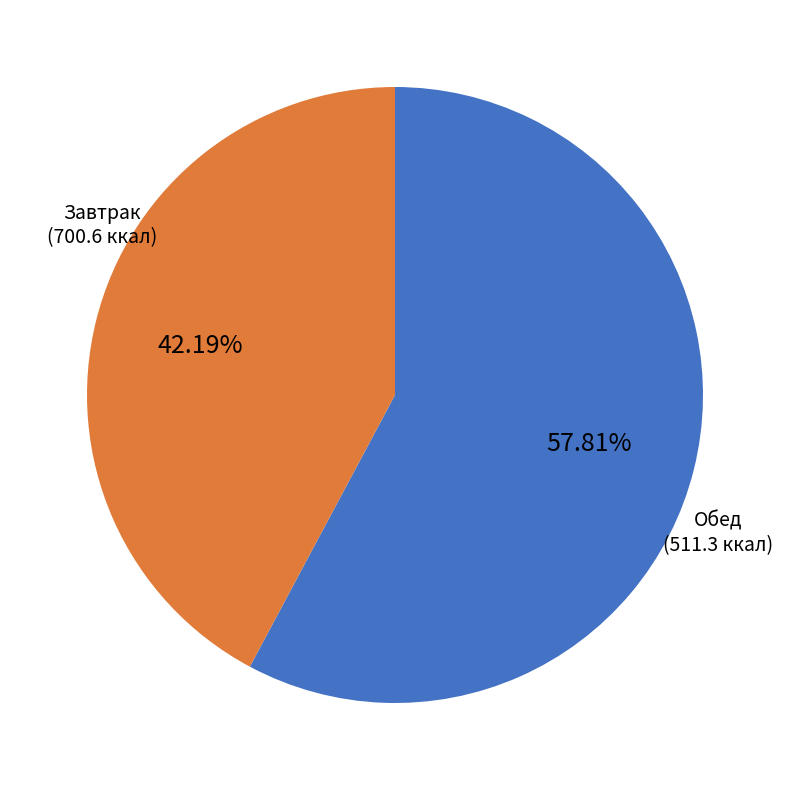

Does any single category account for the majority?

Yes